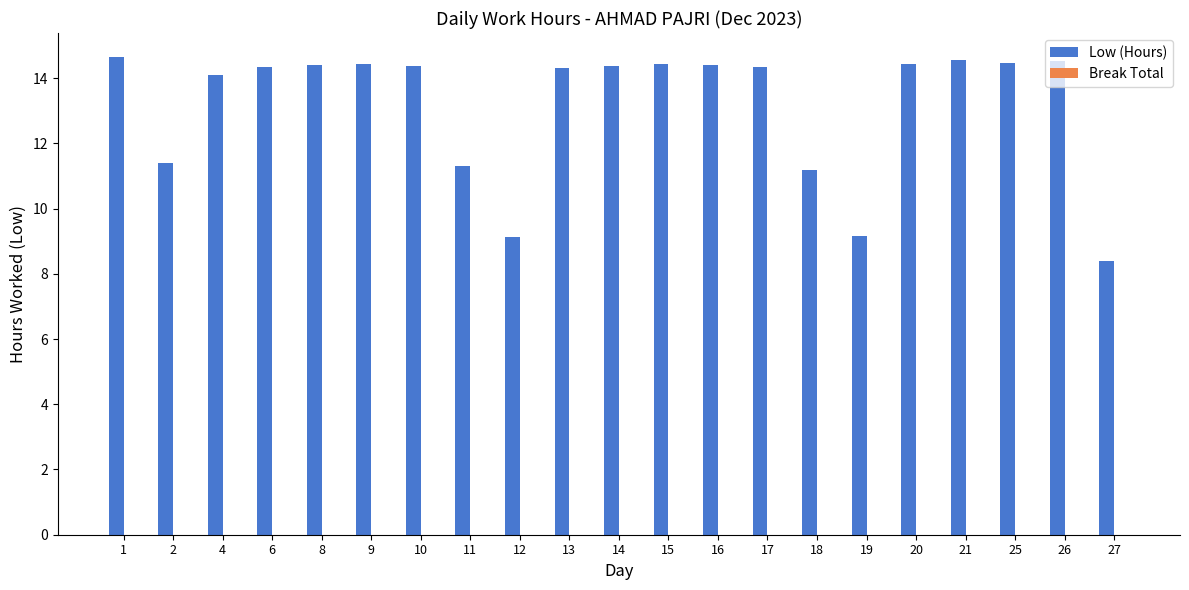

Approximately how many times larger is the value at 26 compared to 20?

1.0